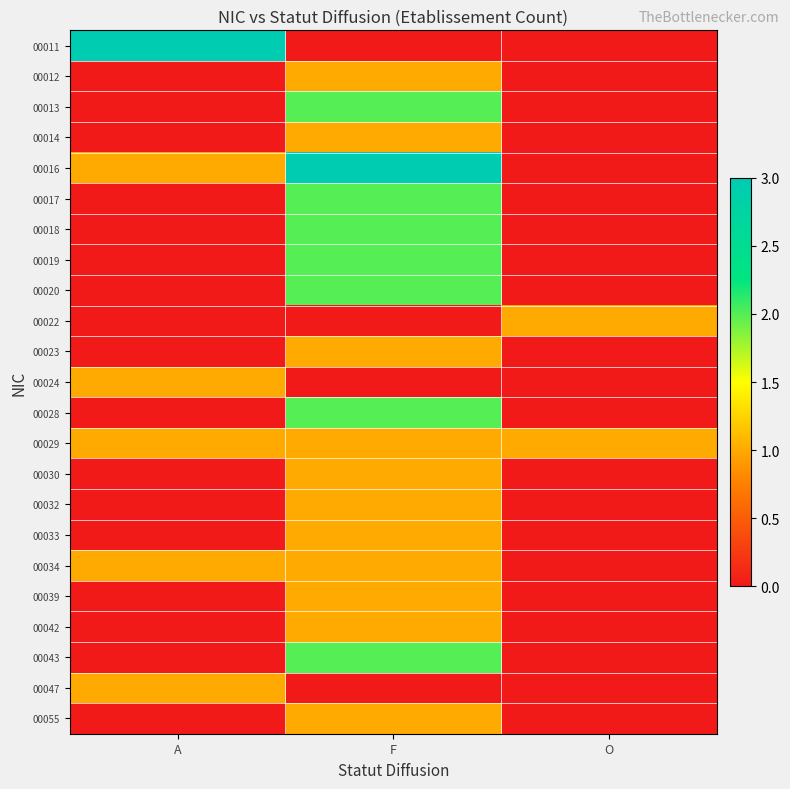

Count the number of categories in the chart.

3